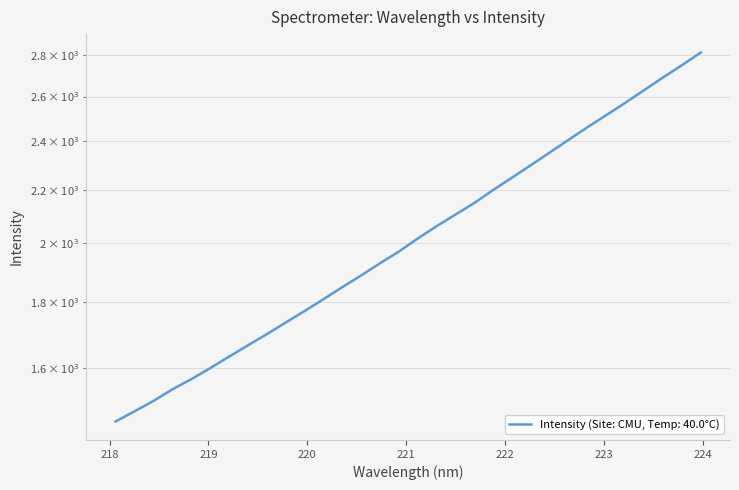

How many values exceed 2016?

16